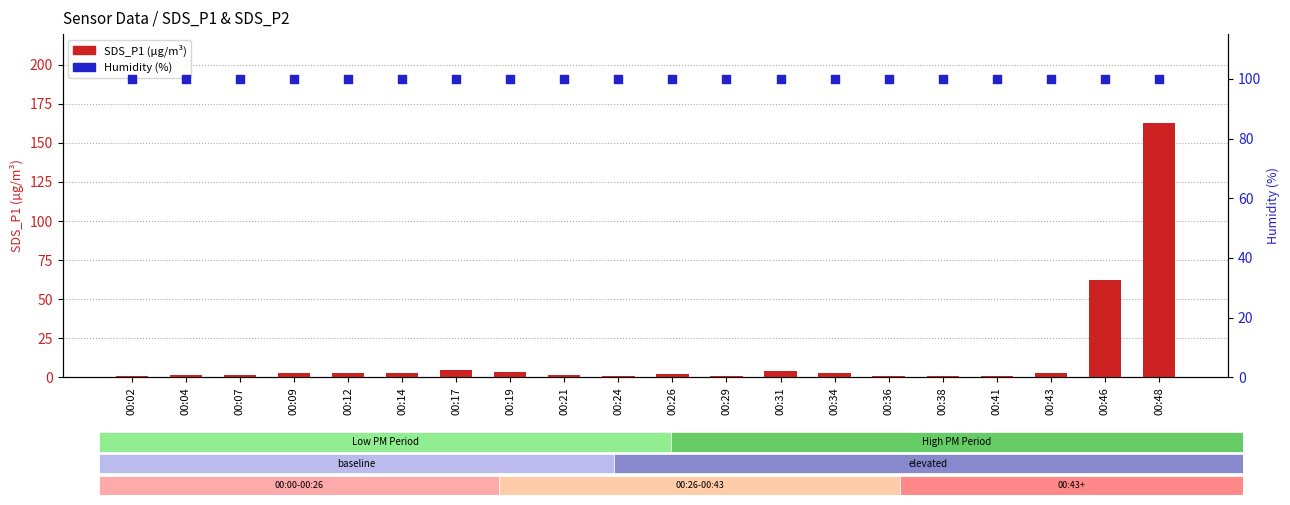

What are all the series names shown in the legend?

SDS_P1, Humidity (%)